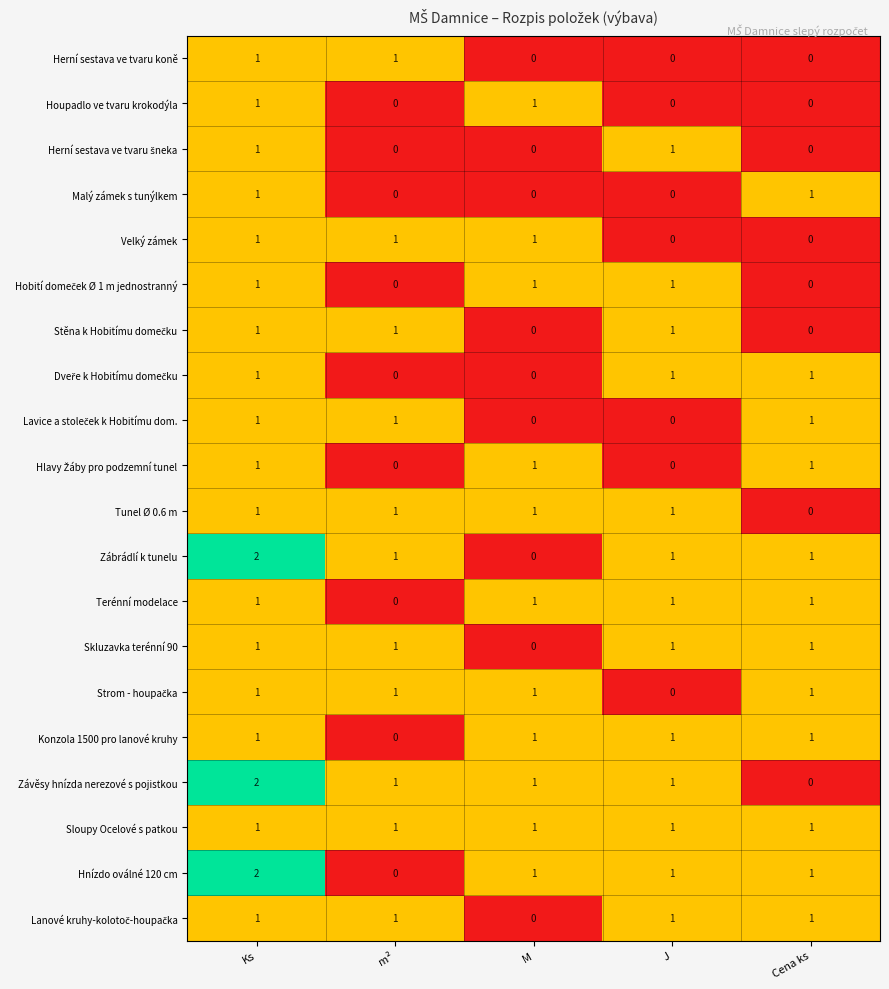

What is the total value across all series at M?

11